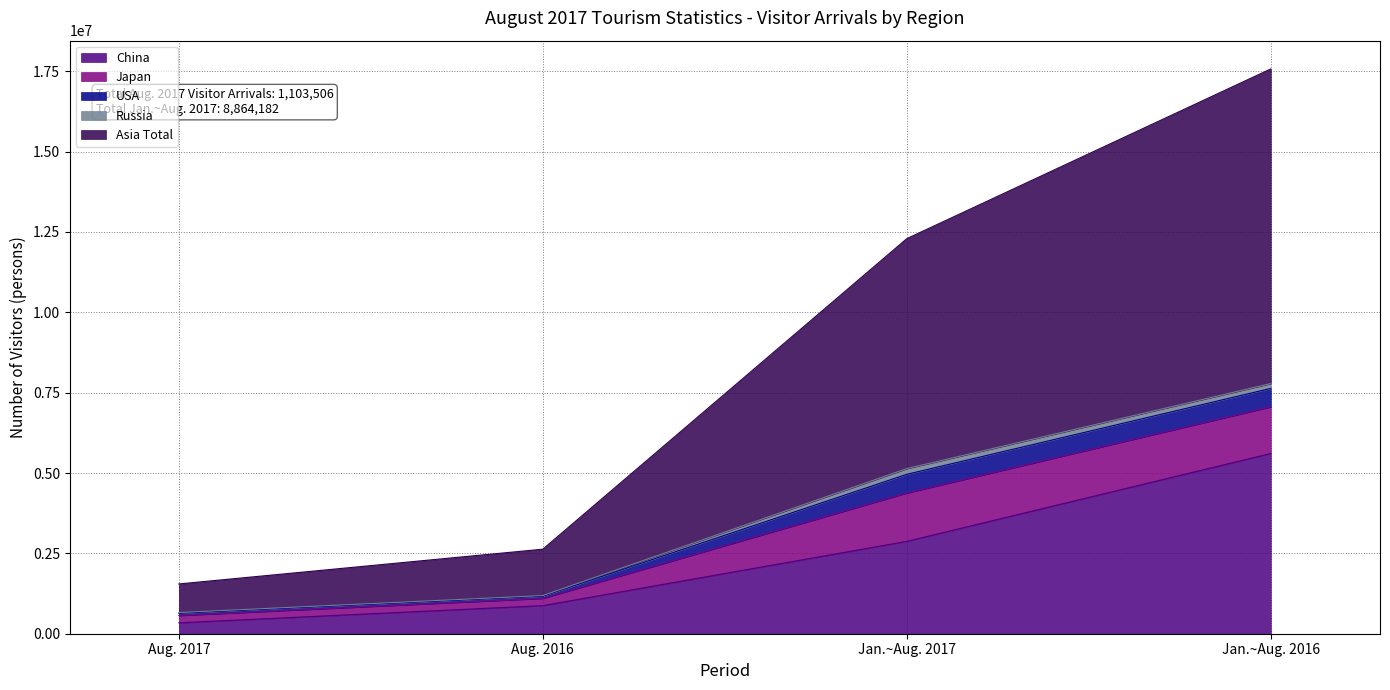

How many China values are between 873771 and 5608046?

3